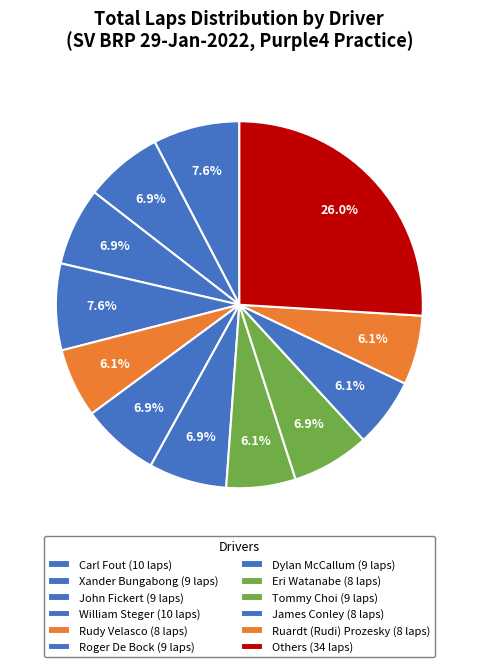

How many segments does this pie chart have?

12